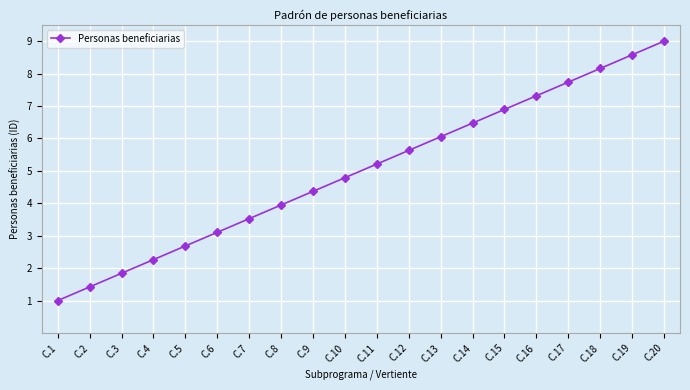

True or false: the data shows 3.9 at C.8.

True